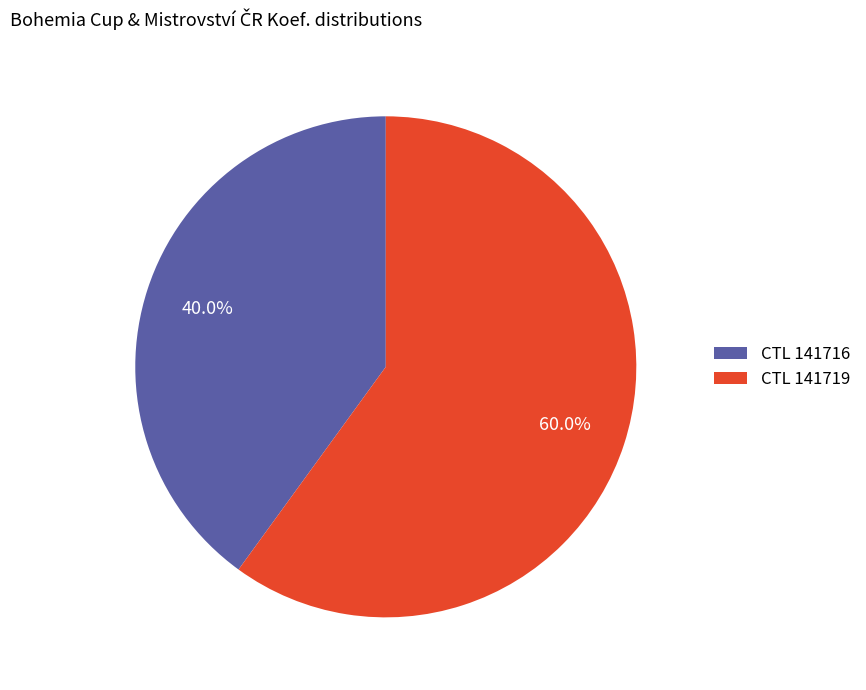

Between CTL 141716 and CTL 141719, which is larger?

CTL 141719